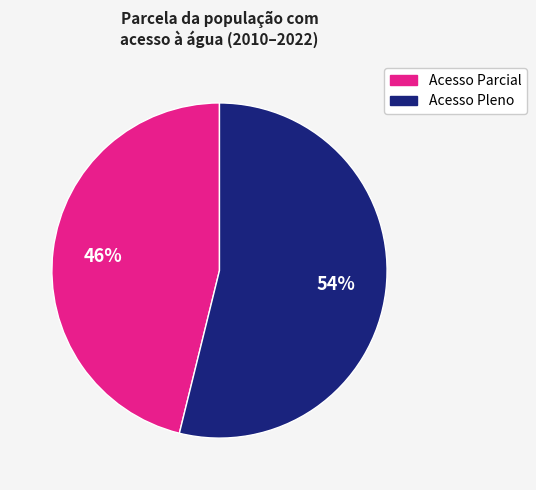

Does any single category account for the majority?

Yes